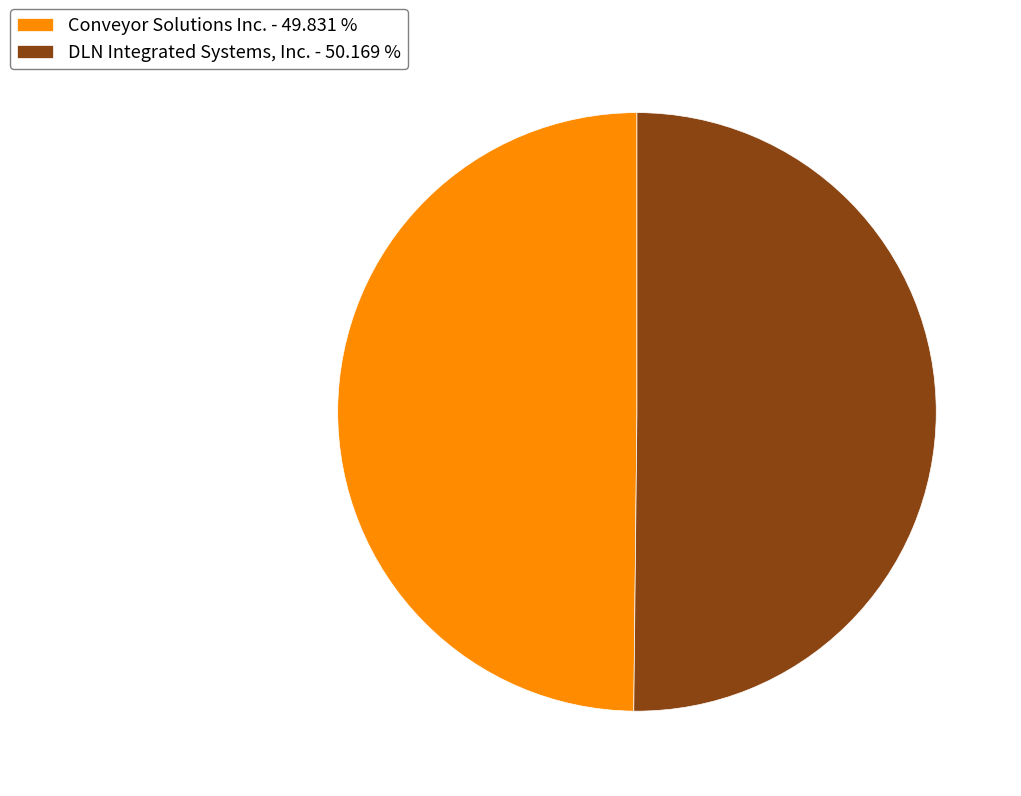

What is the ratio of the value at DLN Integrated Systems, Inc. - 50.169 % to the value at Conveyor Solutions Inc. - 49.831 %?

1.0